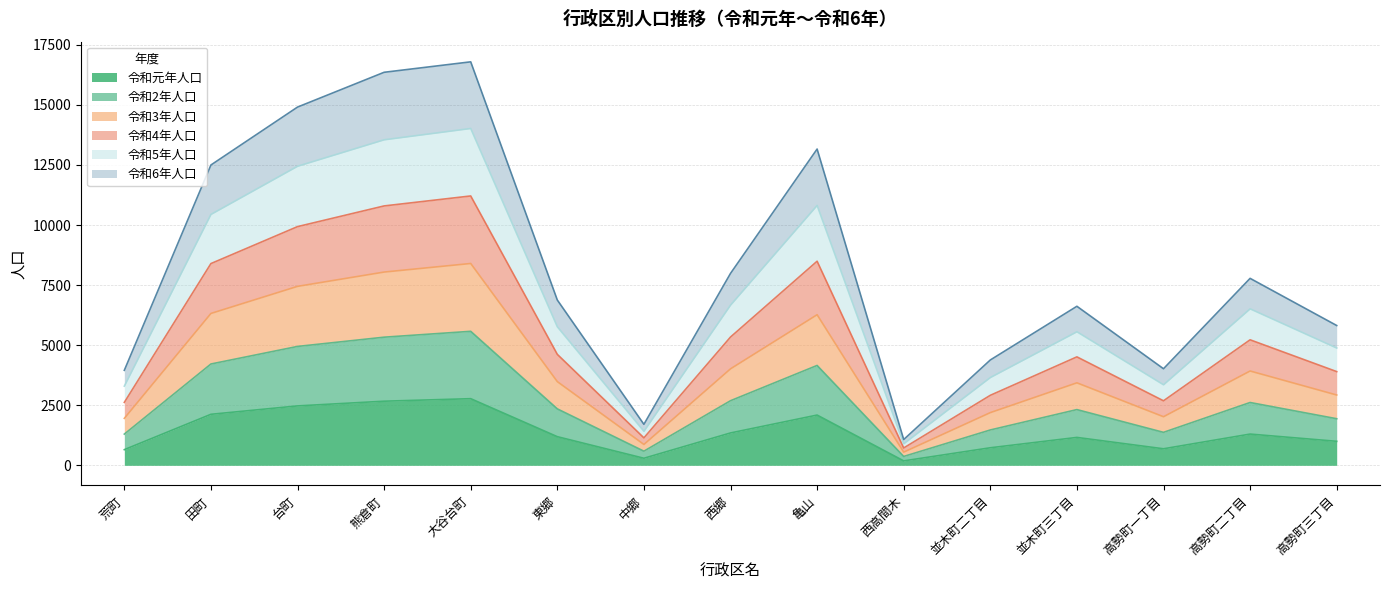

Does the chart display data point markers on the line(s)?

No